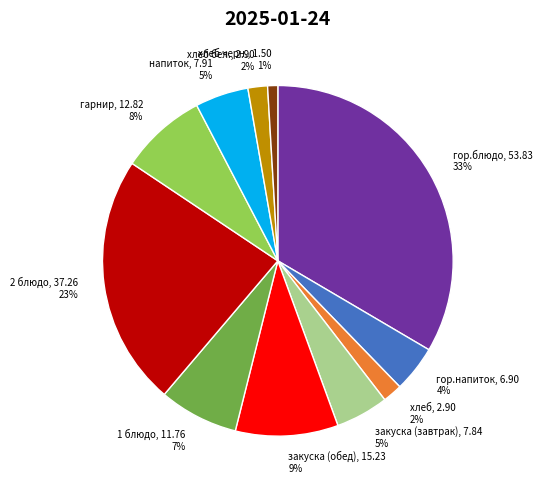

Does хлеб черн. represent more than half of the total?

No